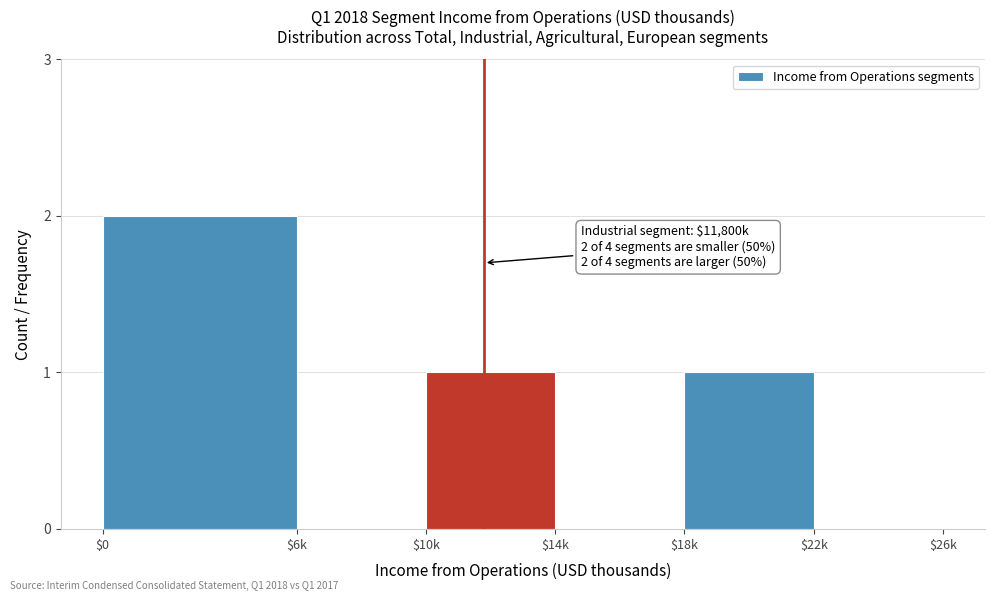

True or false: the data shows 1 at $18k.

True